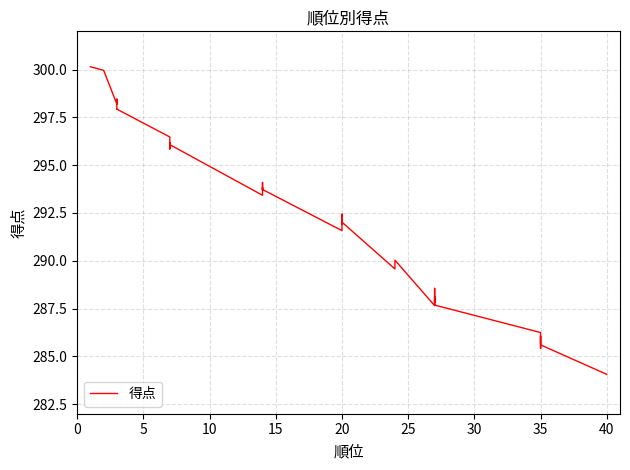

What is the difference between the maximum and minimum values?

16.1